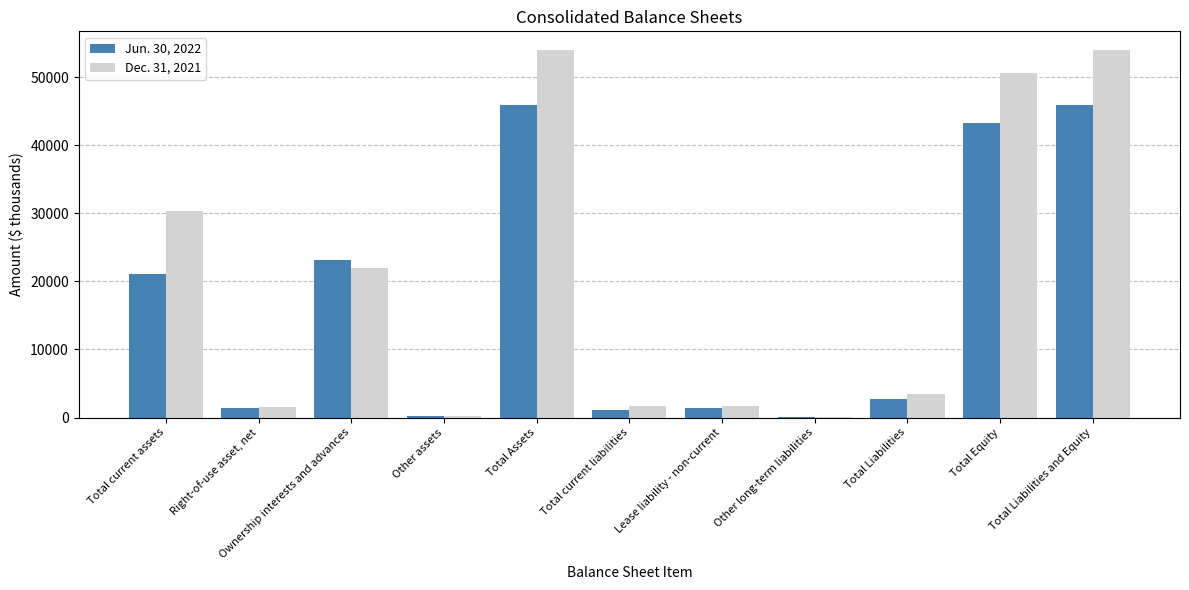

Which series has the largest range (max minus min)?

Dec. 31, 2021